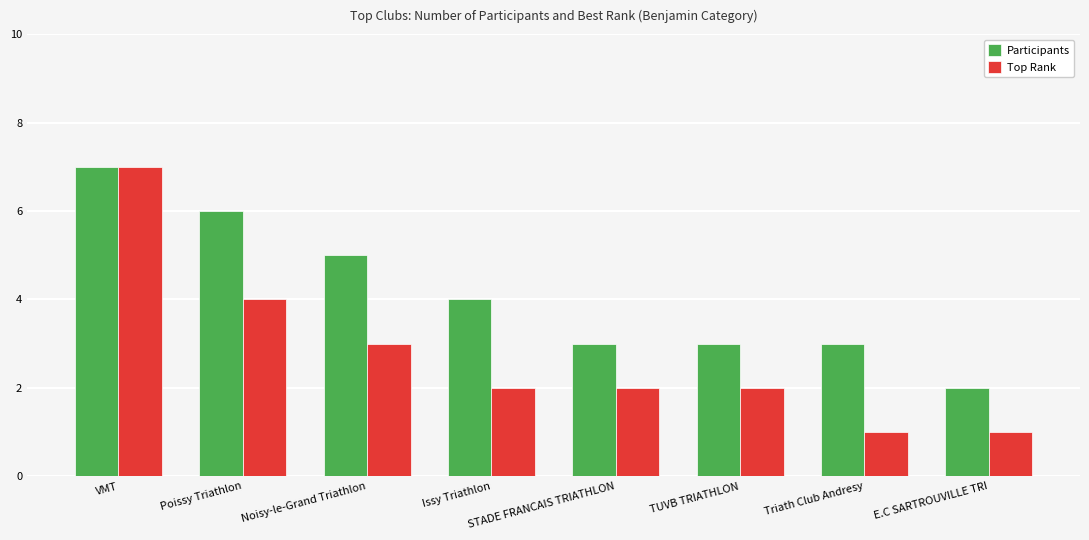

What is the label of the 4th bar from the left?

Issy Triathlon